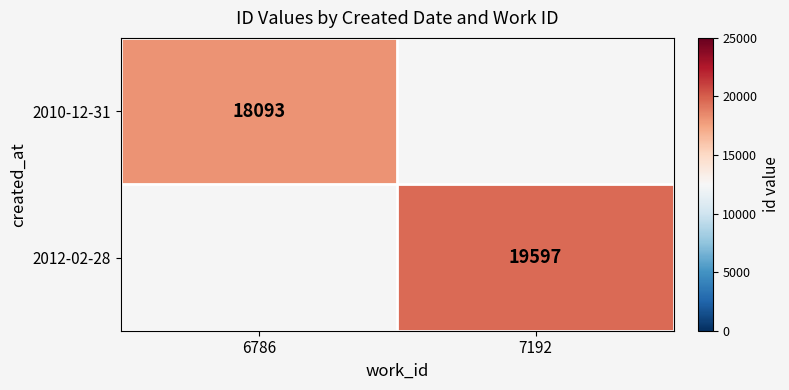

True or false: 2010-12-31 has a value of 24707 at 6786.

False